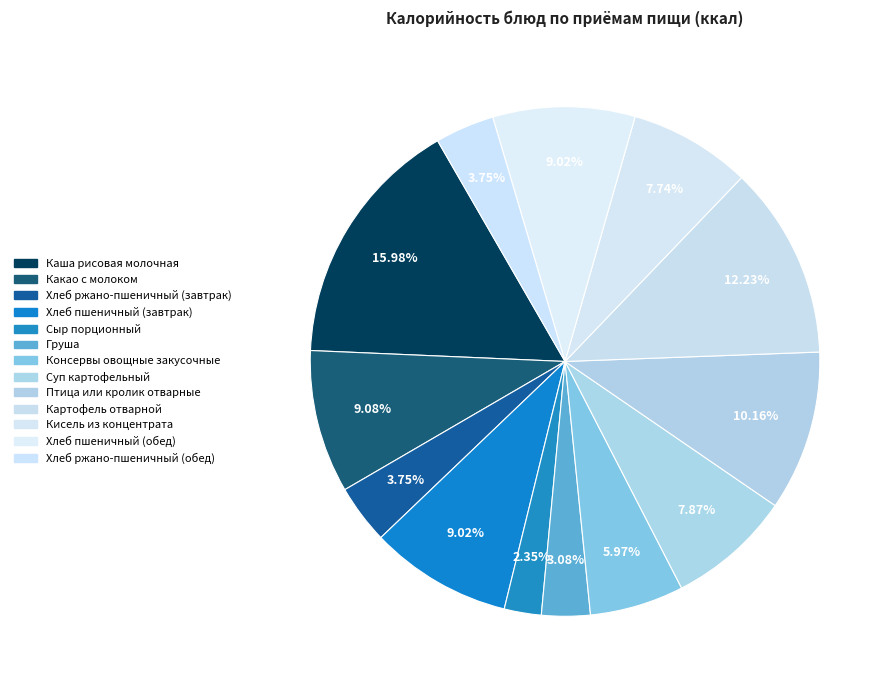

Is there a majority slice in this chart?

No